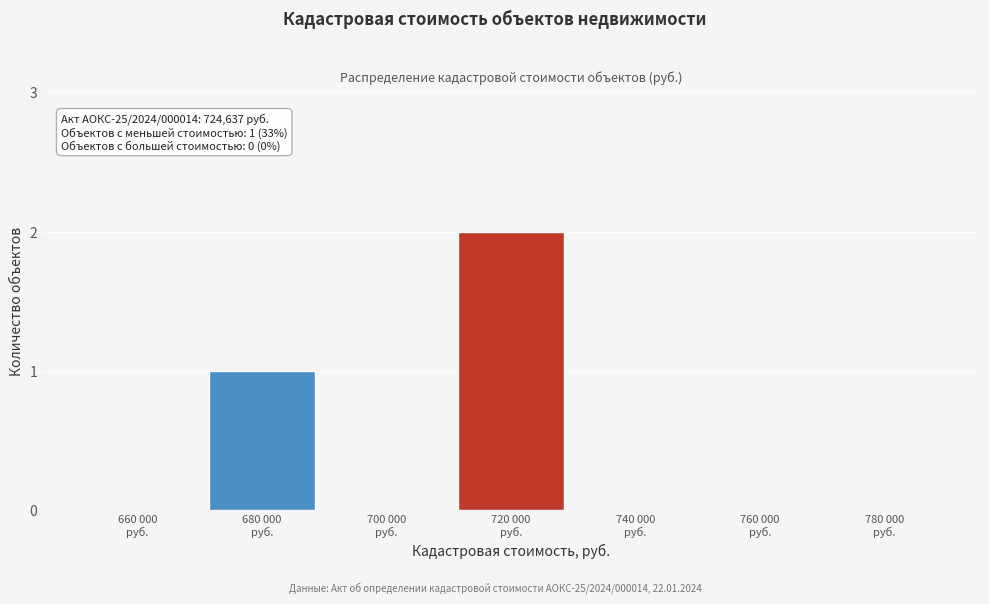

What is the sum of all values?

3